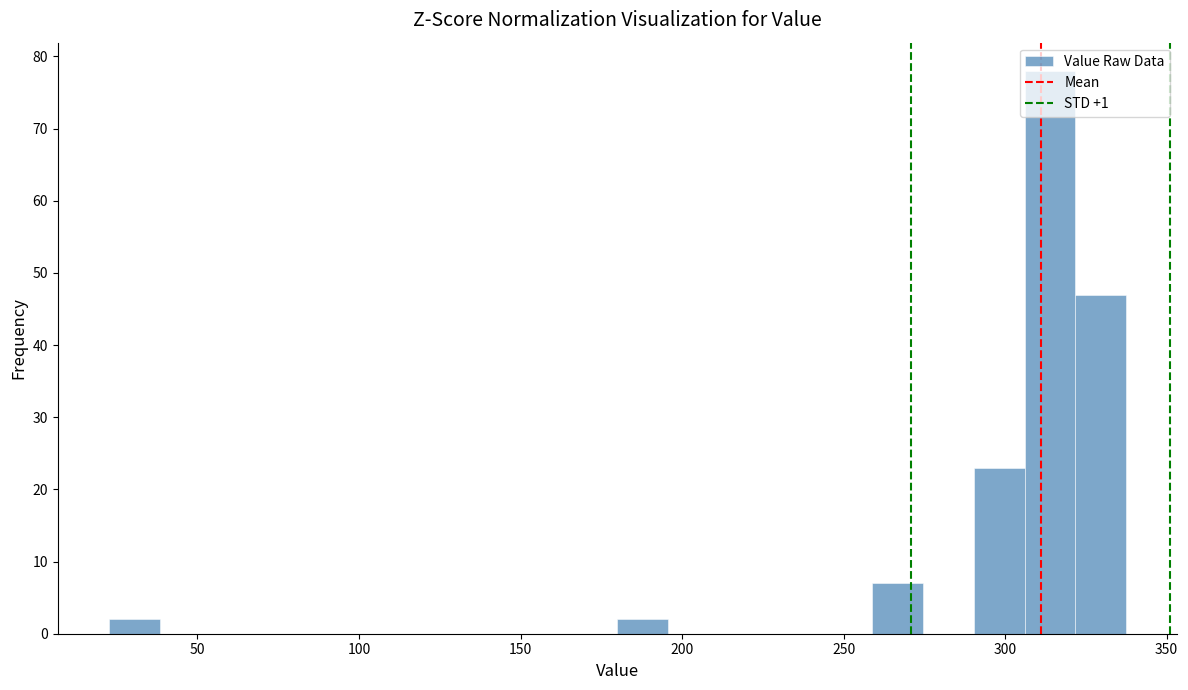

Read against the x-axis, roughly where is the centre of the tallest bar?

315